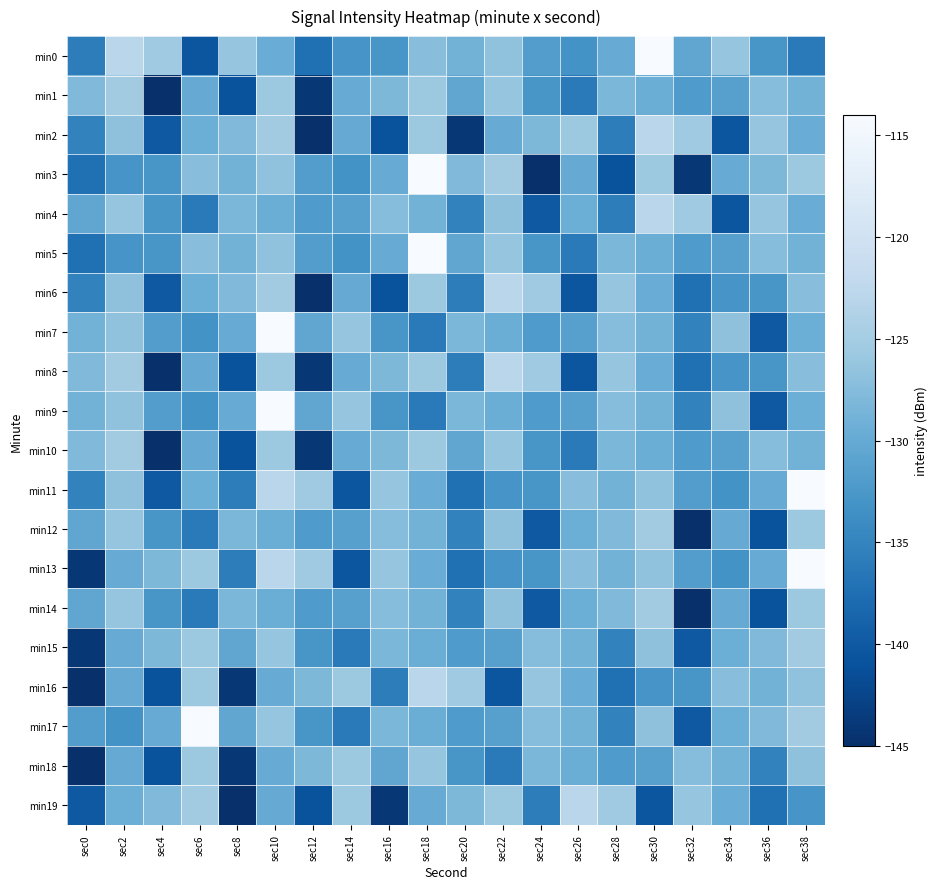

Reading left to right, transcribe all the data shown in this chart.

min0: sec0=-135.7	sec2=-122.9	sec4=-125.4	sec6=-140.5	sec8=-126.3	sec10=-129.7	sec12=-137.3	sec14=-132.8	sec16=-132.7	sec18=-127.2	sec20=-128.8	sec22=-126.6	sec24=-131.7	sec26=-133.2	sec28=-129.7	sec30=-114.1	sec32=-130.5	sec34=-126.3	sec36=-132.7	sec38=-136.1
min1: sec0=-127.9	sec2=-125.2	sec4=-145.4	sec6=-129.9	sec8=-140.9	sec10=-125.7	sec12=-144.0	sec14=-129.8	sec16=-128.1	sec18=-125.7	sec20=-130.5	sec22=-126.3	sec24=-132.7	sec26=-136.1	sec28=-128.2	sec30=-129.6	sec32=-132.1	sec34=-131.4	sec36=-127.4	sec38=-128.9
min2: sec0=-135.2	sec2=-126.7	sec4=-140.1	sec6=-129.4	sec8=-127.9	sec10=-125.2	sec12=-145.4	sec14=-129.9	sec16=-140.9	sec18=-125.7	sec20=-144.0	sec22=-129.8	sec24=-128.1	sec26=-125.7	sec28=-135.7	sec30=-122.9	sec32=-125.4	sec34=-140.5	sec36=-126.3	sec38=-129.7
min3: sec0=-137.3	sec2=-132.8	sec4=-132.7	sec6=-127.2	sec8=-128.8	sec10=-126.6	sec12=-131.7	sec14=-133.2	sec16=-129.7	sec18=-114.1	sec20=-127.9	sec22=-125.2	sec24=-145.4	sec26=-129.9	sec28=-140.9	sec30=-125.7	sec32=-144.0	sec34=-129.8	sec36=-128.1	sec38=-125.7
min4: sec0=-130.5	sec2=-126.3	sec4=-132.7	sec6=-136.1	sec8=-128.2	sec10=-129.6	sec12=-132.1	sec14=-131.4	sec16=-127.4	sec18=-128.9	sec20=-135.2	sec22=-126.7	sec24=-140.1	sec26=-129.4	sec28=-135.7	sec30=-122.9	sec32=-125.4	sec34=-140.5	sec36=-126.3	sec38=-129.7
min5: sec0=-137.3	sec2=-132.8	sec4=-132.7	sec6=-127.2	sec8=-128.8	sec10=-126.6	sec12=-131.7	sec14=-133.2	sec16=-129.7	sec18=-114.1	sec20=-130.5	sec22=-126.3	sec24=-132.7	sec26=-136.1	sec28=-128.2	sec30=-129.6	sec32=-132.1	sec34=-131.4	sec36=-127.4	sec38=-128.9
min6: sec0=-135.2	sec2=-126.7	sec4=-140.1	sec6=-129.4	sec8=-127.9	sec10=-125.2	sec12=-145.4	sec14=-129.9	sec16=-140.9	sec18=-125.7	sec20=-135.7	sec22=-122.9	sec24=-125.4	sec26=-140.5	sec28=-126.3	sec30=-129.7	sec32=-137.3	sec34=-132.8	sec36=-132.7	sec38=-127.2
min7: sec0=-128.8	sec2=-126.6	sec4=-131.7	sec6=-133.2	sec8=-129.7	sec10=-114.1	sec12=-130.5	sec14=-126.3	sec16=-132.7	sec18=-136.1	sec20=-128.2	sec22=-129.6	sec24=-132.1	sec26=-131.4	sec28=-127.4	sec30=-128.9	sec32=-135.2	sec34=-126.7	sec36=-140.1	sec38=-129.4
min8: sec0=-127.9	sec2=-125.2	sec4=-145.4	sec6=-129.9	sec8=-140.9	sec10=-125.7	sec12=-144.0	sec14=-129.8	sec16=-128.1	sec18=-125.7	sec20=-135.7	sec22=-122.9	sec24=-125.4	sec26=-140.5	sec28=-126.3	sec30=-129.7	sec32=-137.3	sec34=-132.8	sec36=-132.7	sec38=-127.2
min9: sec0=-128.8	sec2=-126.6	sec4=-131.7	sec6=-133.2	sec8=-129.7	sec10=-114.1	sec12=-130.5	sec14=-126.3	sec16=-132.7	sec18=-136.1	sec20=-128.2	sec22=-129.6	sec24=-132.1	sec26=-131.4	sec28=-127.4	sec30=-128.9	sec32=-135.2	sec34=-126.7	sec36=-140.1	sec38=-129.4
min10: sec0=-127.9	sec2=-125.2	sec4=-145.4	sec6=-129.9	sec8=-140.9	sec10=-125.7	sec12=-144.0	sec14=-129.8	sec16=-128.1	sec18=-125.7	sec20=-130.5	sec22=-126.3	sec24=-132.7	sec26=-136.1	sec28=-128.2	sec30=-129.6	sec32=-132.1	sec34=-131.4	sec36=-127.4	sec38=-128.9
min11: sec0=-135.2	sec2=-126.7	sec4=-140.1	sec6=-129.4	sec8=-135.7	sec10=-122.9	sec12=-125.4	sec14=-140.5	sec16=-126.3	sec18=-129.7	sec20=-137.3	sec22=-132.8	sec24=-132.7	sec26=-127.2	sec28=-128.8	sec30=-126.6	sec32=-131.7	sec34=-133.2	sec36=-129.7	sec38=-114.1
min12: sec0=-130.5	sec2=-126.3	sec4=-132.7	sec6=-136.1	sec8=-128.2	sec10=-129.6	sec12=-132.1	sec14=-131.4	sec16=-127.4	sec18=-128.9	sec20=-135.2	sec22=-126.7	sec24=-140.1	sec26=-129.4	sec28=-127.9	sec30=-125.2	sec32=-145.4	sec34=-129.9	sec36=-140.9	sec38=-125.7
min13: sec0=-144.0	sec2=-129.8	sec4=-128.1	sec6=-125.7	sec8=-135.7	sec10=-122.9	sec12=-125.4	sec14=-140.5	sec16=-126.3	sec18=-129.7	sec20=-137.3	sec22=-132.8	sec24=-132.7	sec26=-127.2	sec28=-128.8	sec30=-126.6	sec32=-131.7	sec34=-133.2	sec36=-129.7	sec38=-114.1
min14: sec0=-130.5	sec2=-126.3	sec4=-132.7	sec6=-136.1	sec8=-128.2	sec10=-129.6	sec12=-132.1	sec14=-131.4	sec16=-127.4	sec18=-128.9	sec20=-135.2	sec22=-126.7	sec24=-140.1	sec26=-129.4	sec28=-127.9	sec30=-125.2	sec32=-145.4	sec34=-129.9	sec36=-140.9	sec38=-125.7
min15: sec0=-144.0	sec2=-129.8	sec4=-128.1	sec6=-125.7	sec8=-130.5	sec10=-126.3	sec12=-132.7	sec14=-136.1	sec16=-128.2	sec18=-129.6	sec20=-132.1	sec22=-131.4	sec24=-127.4	sec26=-128.9	sec28=-135.2	sec30=-126.7	sec32=-140.1	sec34=-129.4	sec36=-127.9	sec38=-125.2
min16: sec0=-145.4	sec2=-129.9	sec4=-140.9	sec6=-125.7	sec8=-144.0	sec10=-129.8	sec12=-128.1	sec14=-125.7	sec16=-135.7	sec18=-122.9	sec20=-125.4	sec22=-140.5	sec24=-126.3	sec26=-129.7	sec28=-137.3	sec30=-132.8	sec32=-132.7	sec34=-127.2	sec36=-128.8	sec38=-126.6
min17: sec0=-131.7	sec2=-133.2	sec4=-129.7	sec6=-114.1	sec8=-130.5	sec10=-126.3	sec12=-132.7	sec14=-136.1	sec16=-128.2	sec18=-129.6	sec20=-132.1	sec22=-131.4	sec24=-127.4	sec26=-128.9	sec28=-135.2	sec30=-126.7	sec32=-140.1	sec34=-129.4	sec36=-127.9	sec38=-125.2
min18: sec0=-145.4	sec2=-129.9	sec4=-140.9	sec6=-125.7	sec8=-144.0	sec10=-129.8	sec12=-128.1	sec14=-125.7	sec16=-130.5	sec18=-126.3	sec20=-132.7	sec22=-136.1	sec24=-128.2	sec26=-129.6	sec28=-132.1	sec30=-131.4	sec32=-127.4	sec34=-128.9	sec36=-135.2	sec38=-126.7
min19: sec0=-140.1	sec2=-129.4	sec4=-127.9	sec6=-125.2	sec8=-145.4	sec10=-129.9	sec12=-140.9	sec14=-125.7	sec16=-144.0	sec18=-129.8	sec20=-128.1	sec22=-125.7	sec24=-135.7	sec26=-122.9	sec28=-125.4	sec30=-140.5	sec32=-126.3	sec34=-129.7	sec36=-137.3	sec38=-132.8